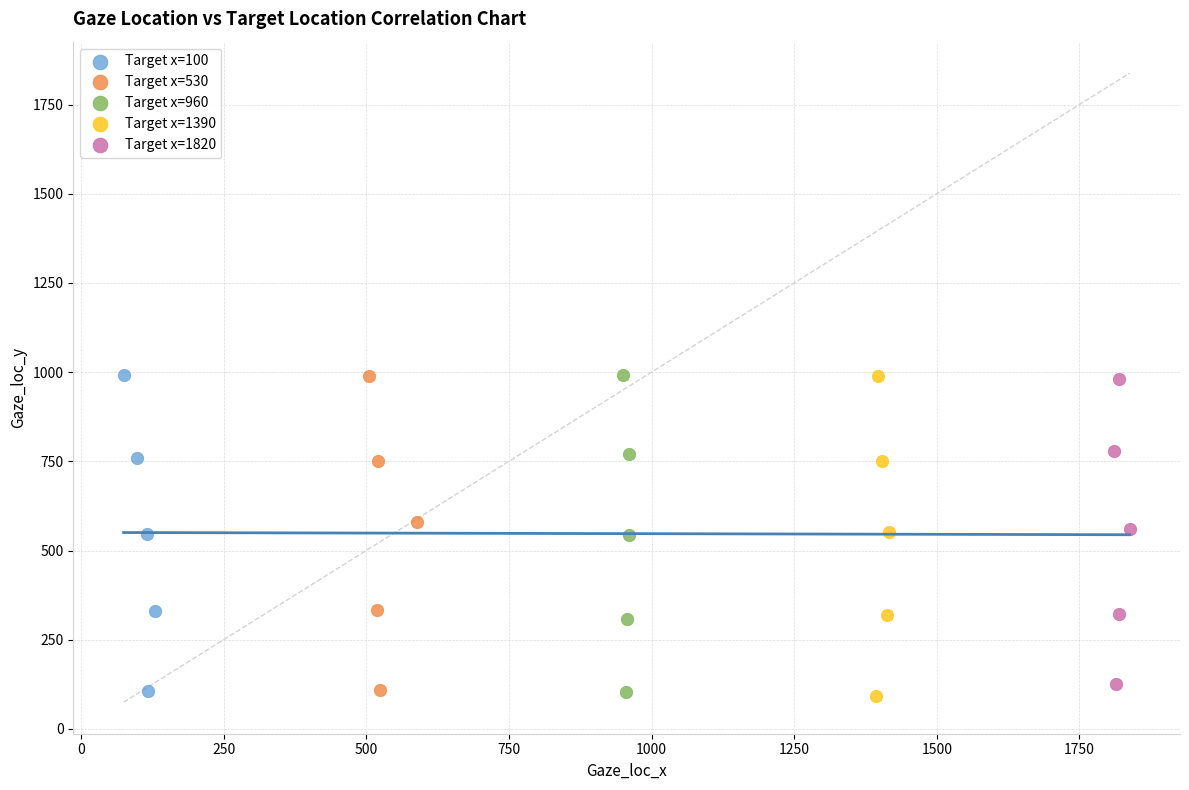

What are all the series names shown in the legend?

Target x=100, Target x=530, Target x=960, Target x=1390, Target x=1820